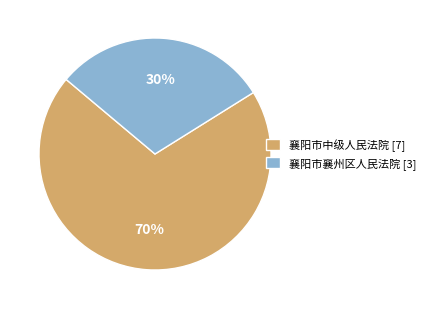

To the nearest percent, what is the difference between the 襄阳市中级人民法院 [7] and 襄阳市襄州区人民法院 [3] slice percentages?

40%